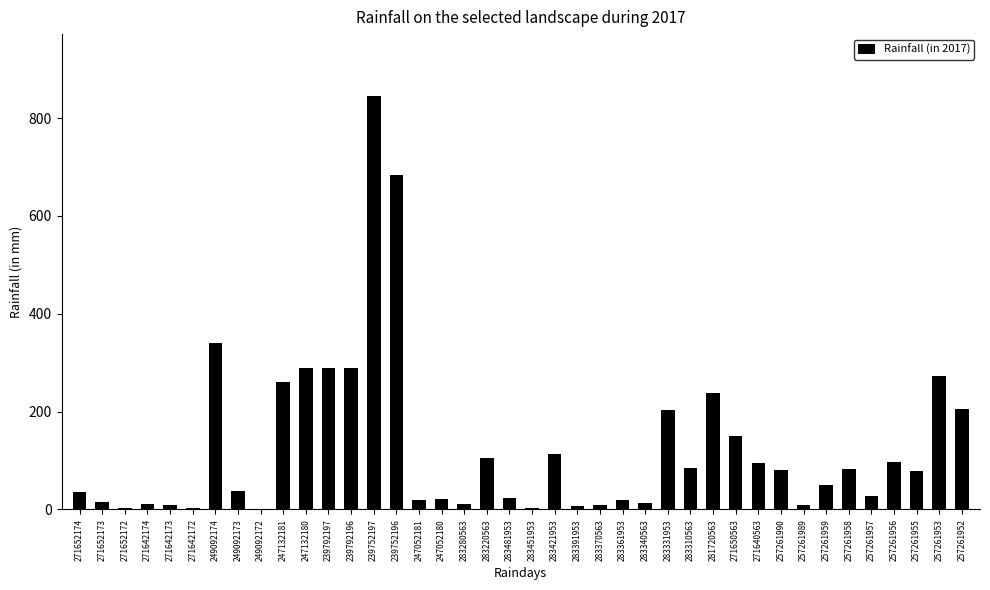

What is the change in value from 239792197 to 257261958?

-206